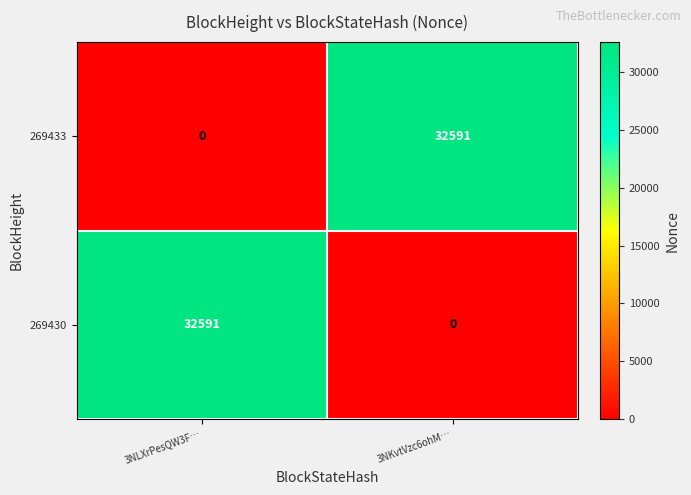

Is it true that 269433 equals 32591 at 3NKvtVzc6ohM…?

True